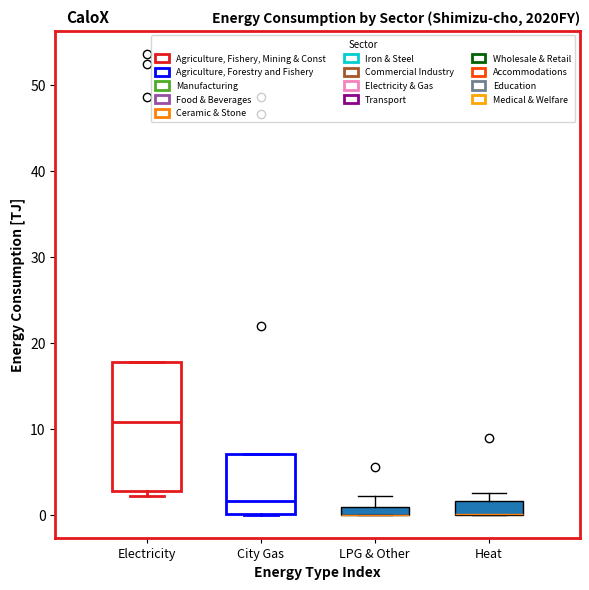

Where does the upper whisker of the box for LPG & Other end on the y-axis? The values are not printed on the chart, so give them approximately, as read against the axis.

2